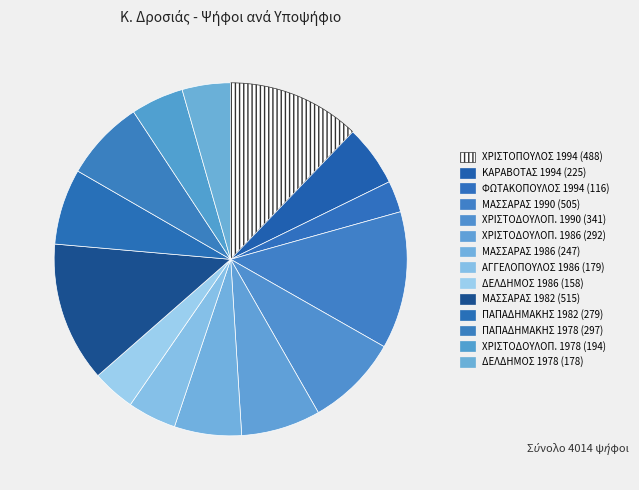

To the nearest percent, what is the difference between the largest and smallest slice percentages?

10%